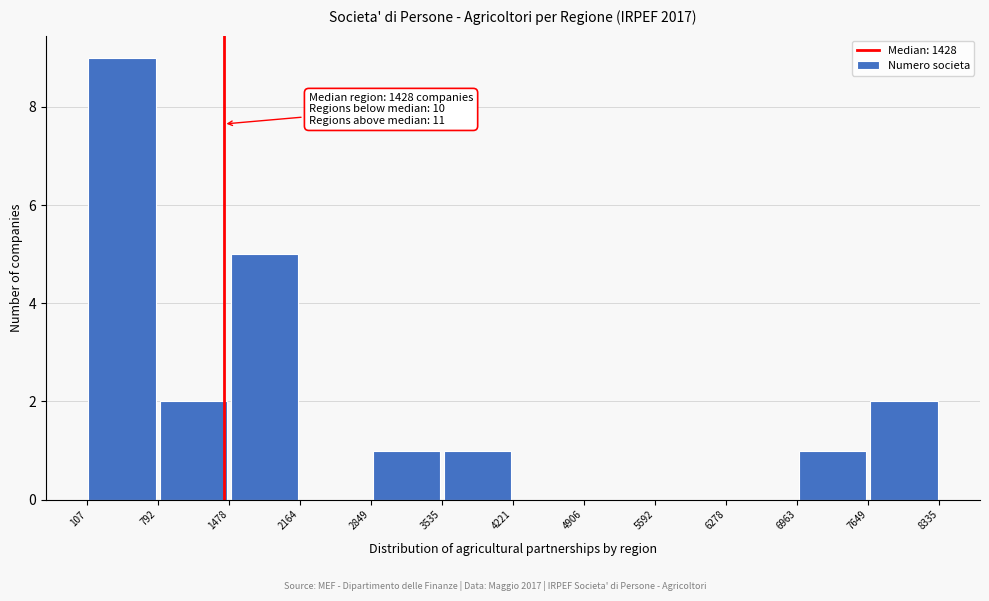

Over which range of the x-axis is the bar tallest?

107 to 792